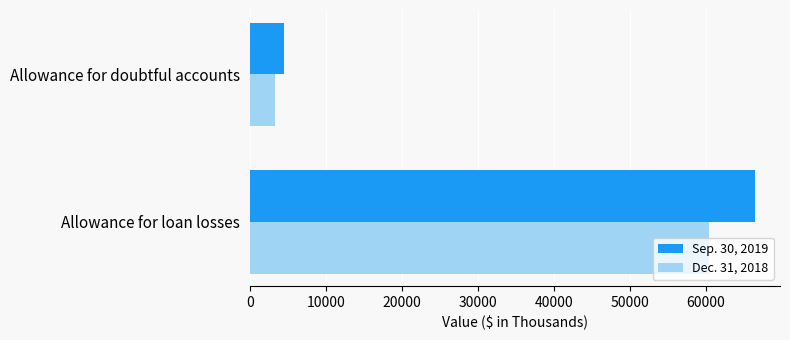

What is the difference between the maximum and minimum values in the Sep. 30, 2019 series?

61935